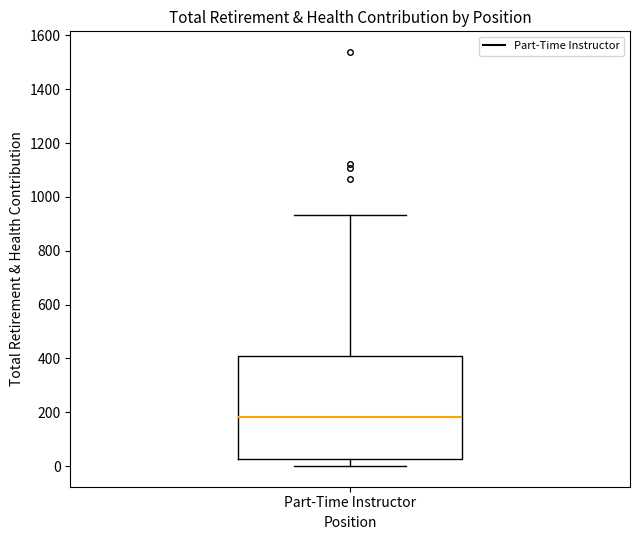

Read this box plot against the y-axis: the position of the median line, the range covered by the box, and the ends of both whiskers. The values are not printed on the chart, so give them approximately, as read against the axis.

median 180, box 20 to 400, whiskers 0 to 940